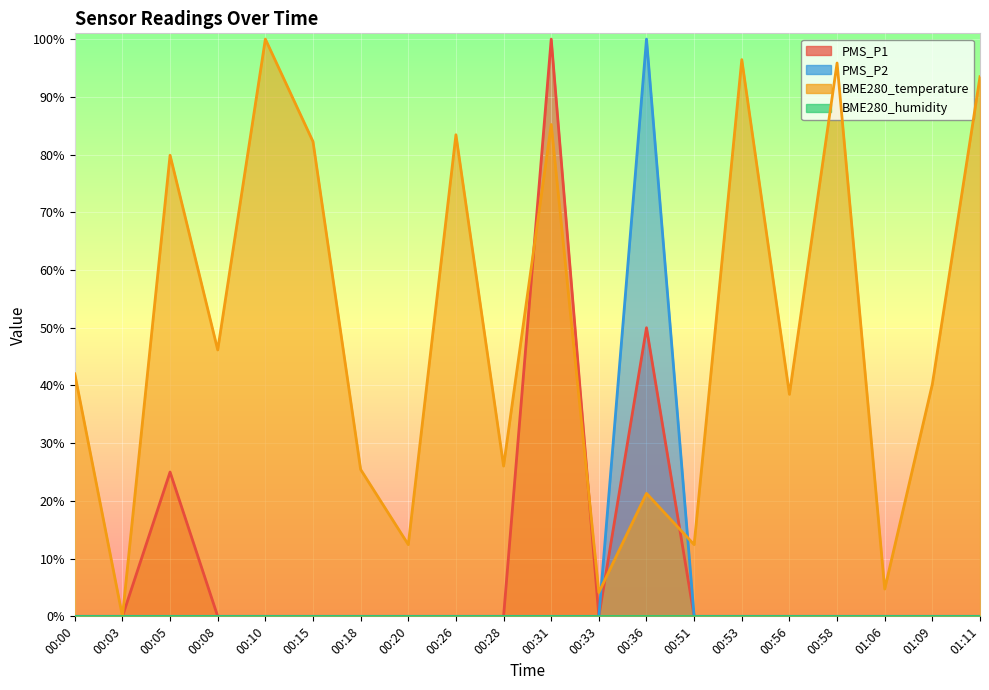

In PMS_P2, how many points are higher than both neighbors (excluding endpoints)?

1